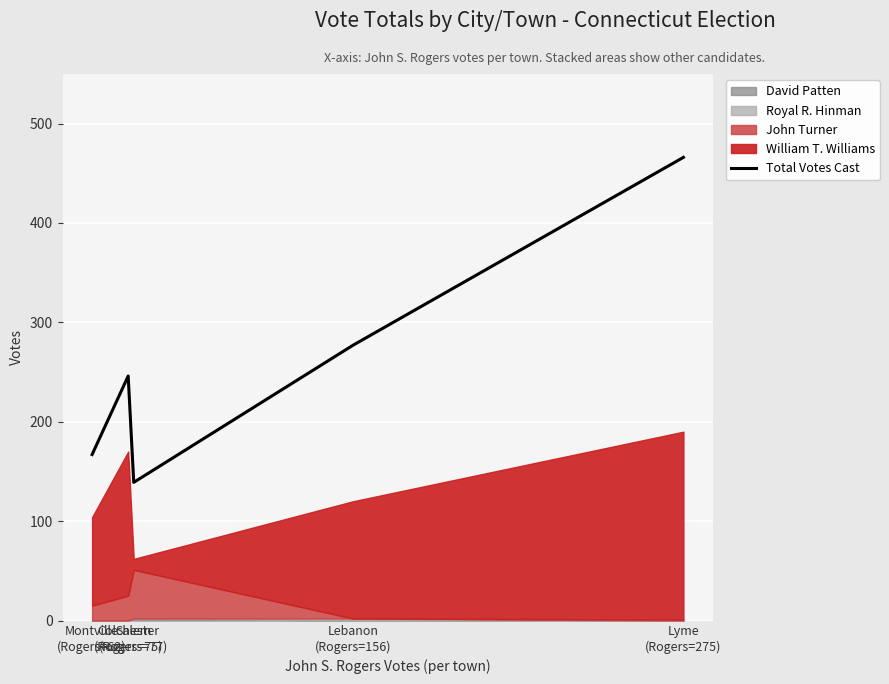

Between Colchester
(Rogers=75) and Lyme
(Rogers=275), which is larger?

Lyme
(Rogers=275)